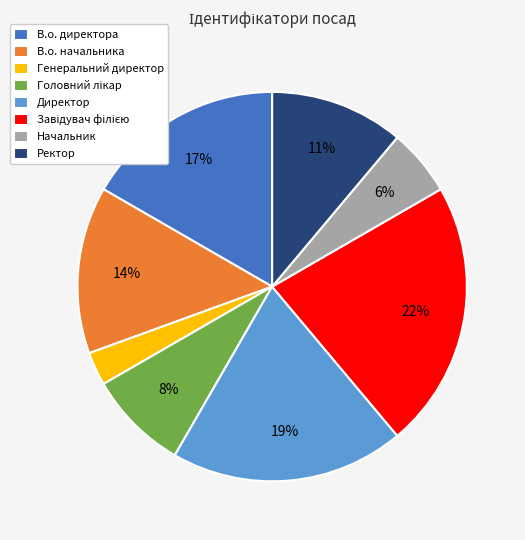

To the nearest percent, what is the average slice percentage?

12%